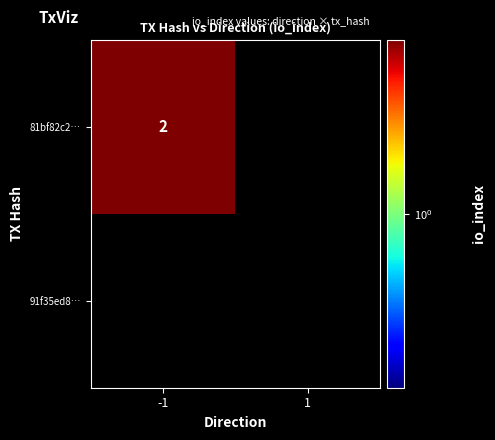

The 81bf82c2… series shows 2 at -1. True or false?

True